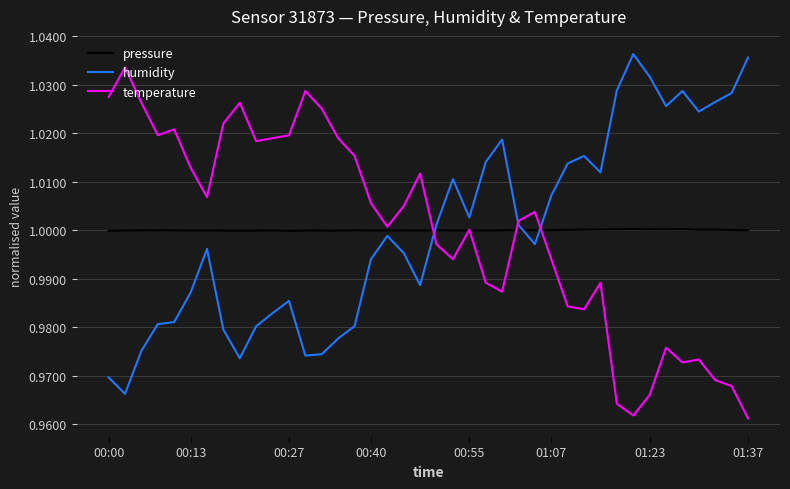

True or false: pressure and humidity cross at least once.

True